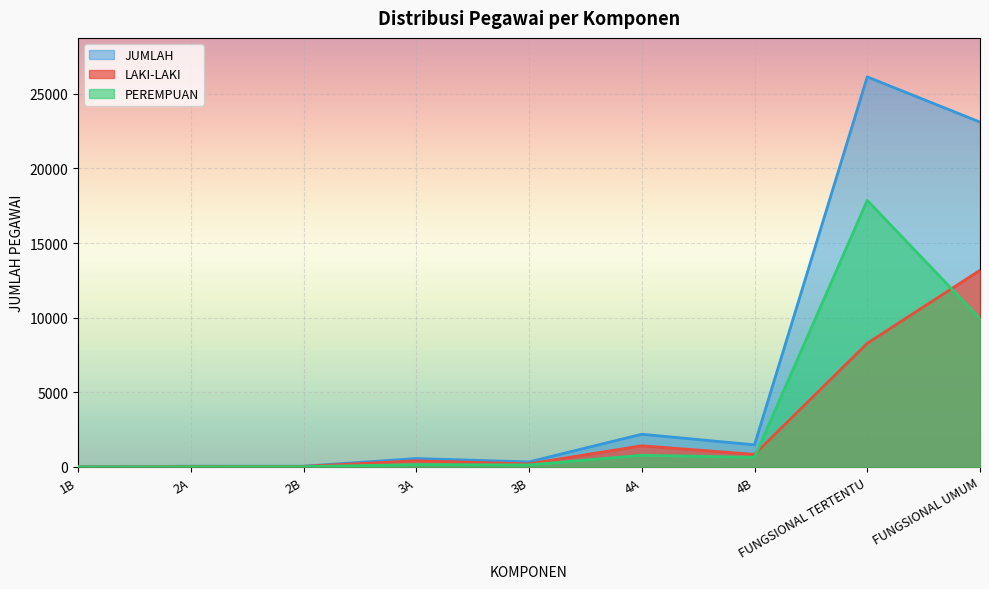

Between 1B and 2A, which is larger?

2A